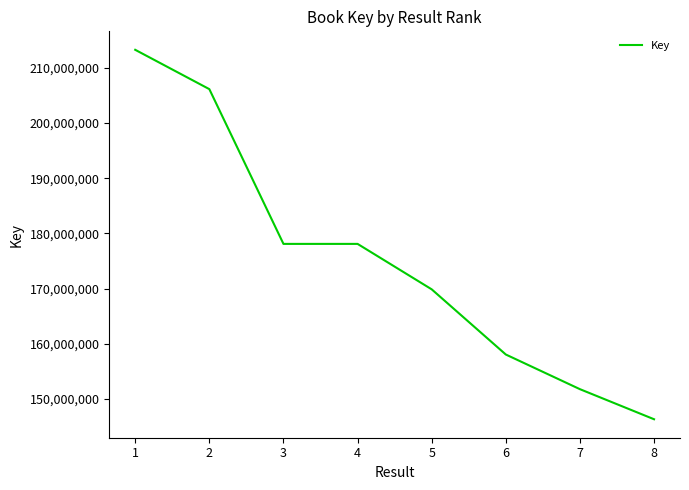

The chart shows a value of 178103421 at 3. True or false?

True